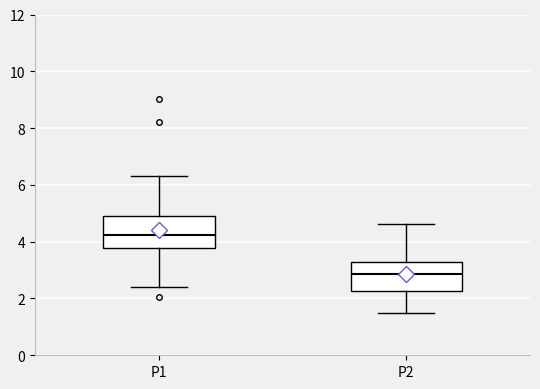

Which box's median line is the highest?

P1